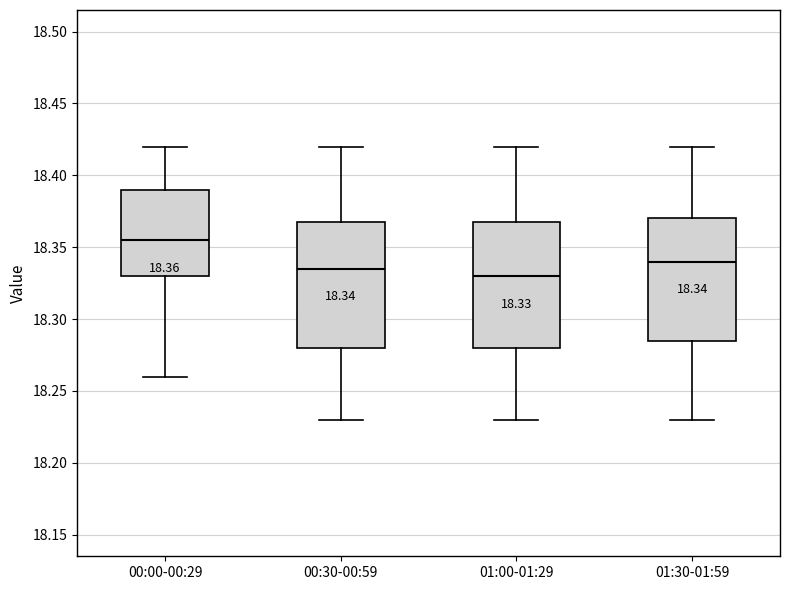

Which box has the highest median line?

00:00-00:29